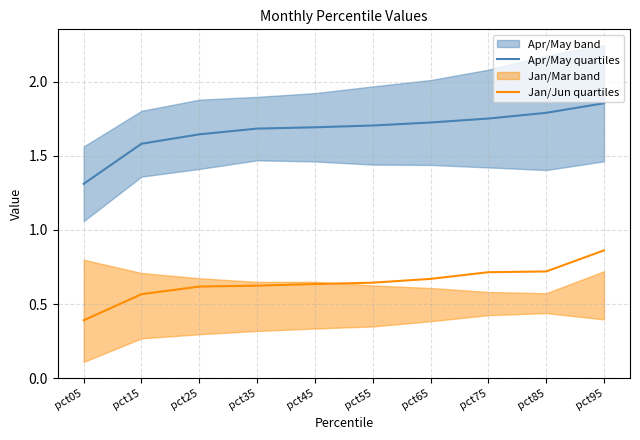

True or false: Apr/May quartiles and Jan/Jun quartiles cross at least once.

False